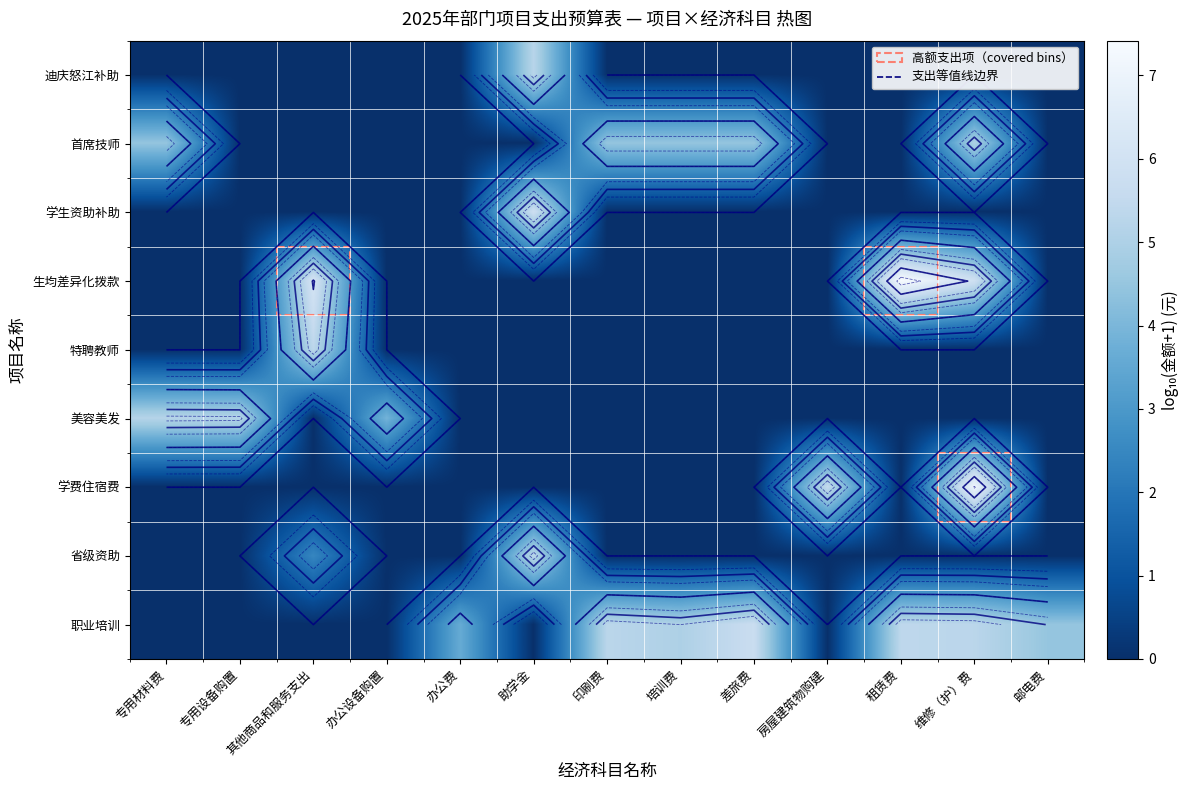

Is the value of row_7 at 其他商品和服务支出 greater than the value of row_6 at 办公设备购置?

Yes